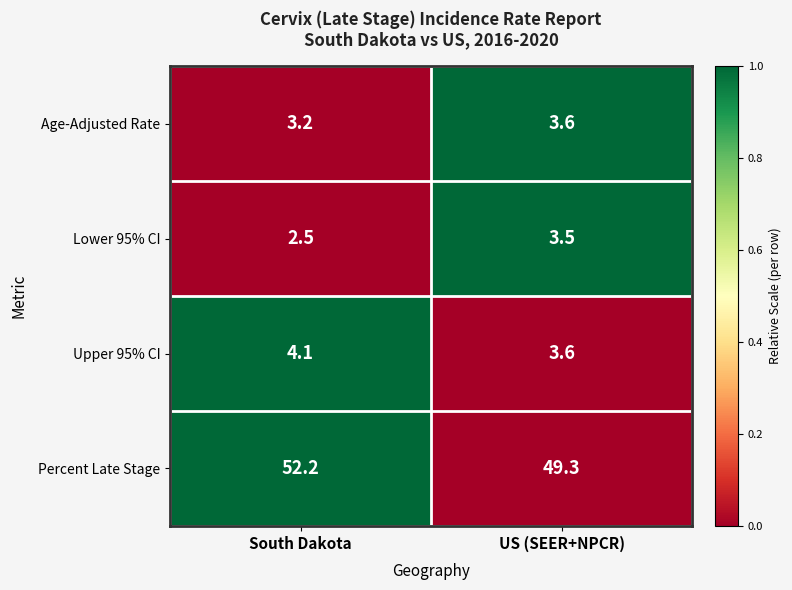

Rank the series at South Dakota from highest to lowest value.

Percent Late Stage, Upper 95% CI, Age-Adjusted Rate, Lower 95% CI